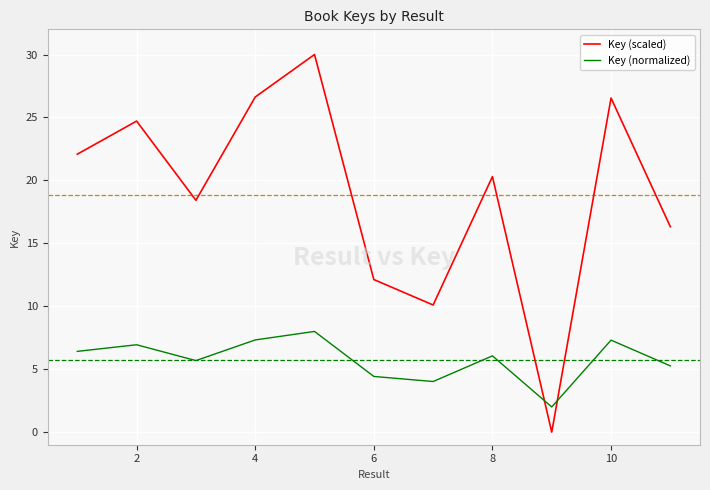

Rank the series by their maximum value, from lowest to highest.

Key (normalized), Key (scaled)